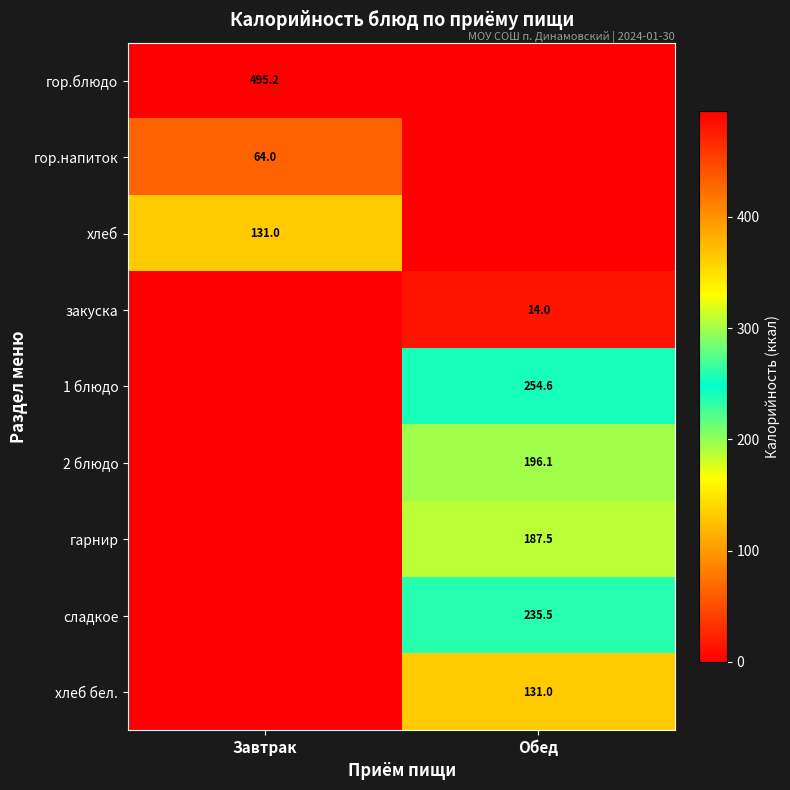

The закуска series shows 2.9 at Обед. True or false?

False